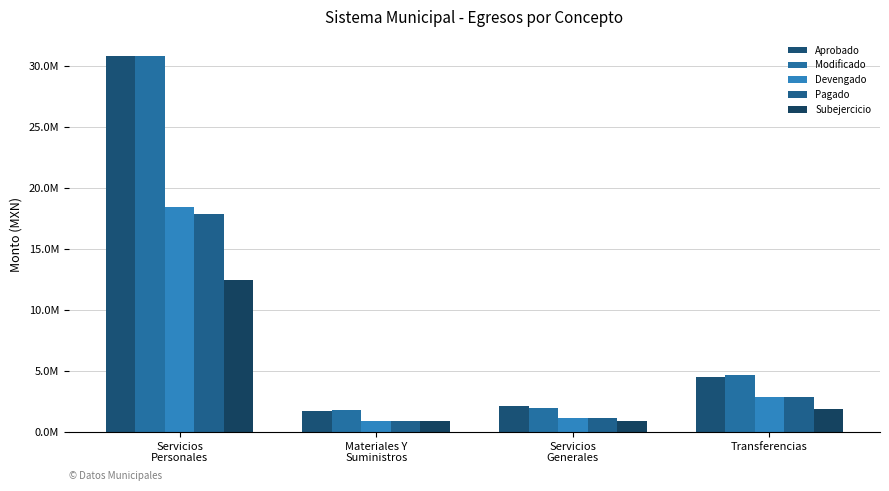

What are all the series names shown in the legend?

Aprobado, Modificado, Devengado, Pagado, Subejercicio